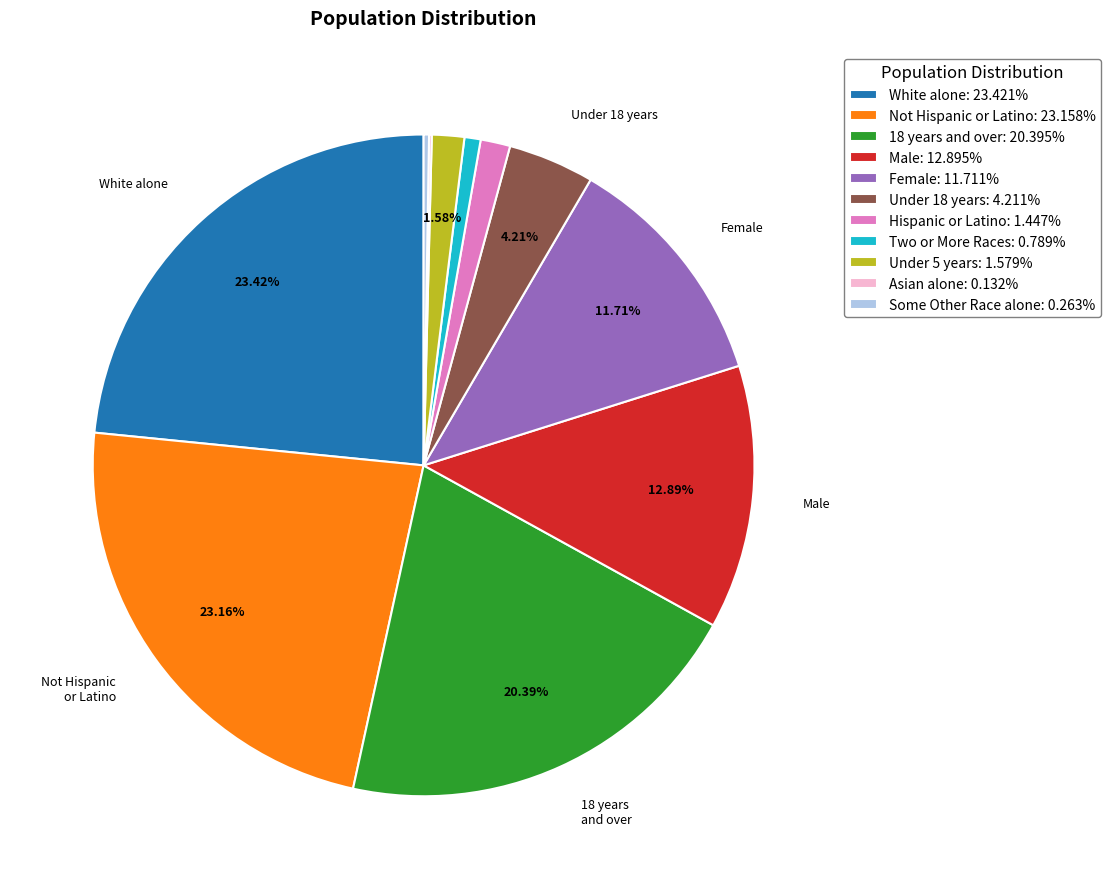

Do Not Hispanic or Latino: 23.158% and Female: 11.711% together represent more than half of the pie?

No